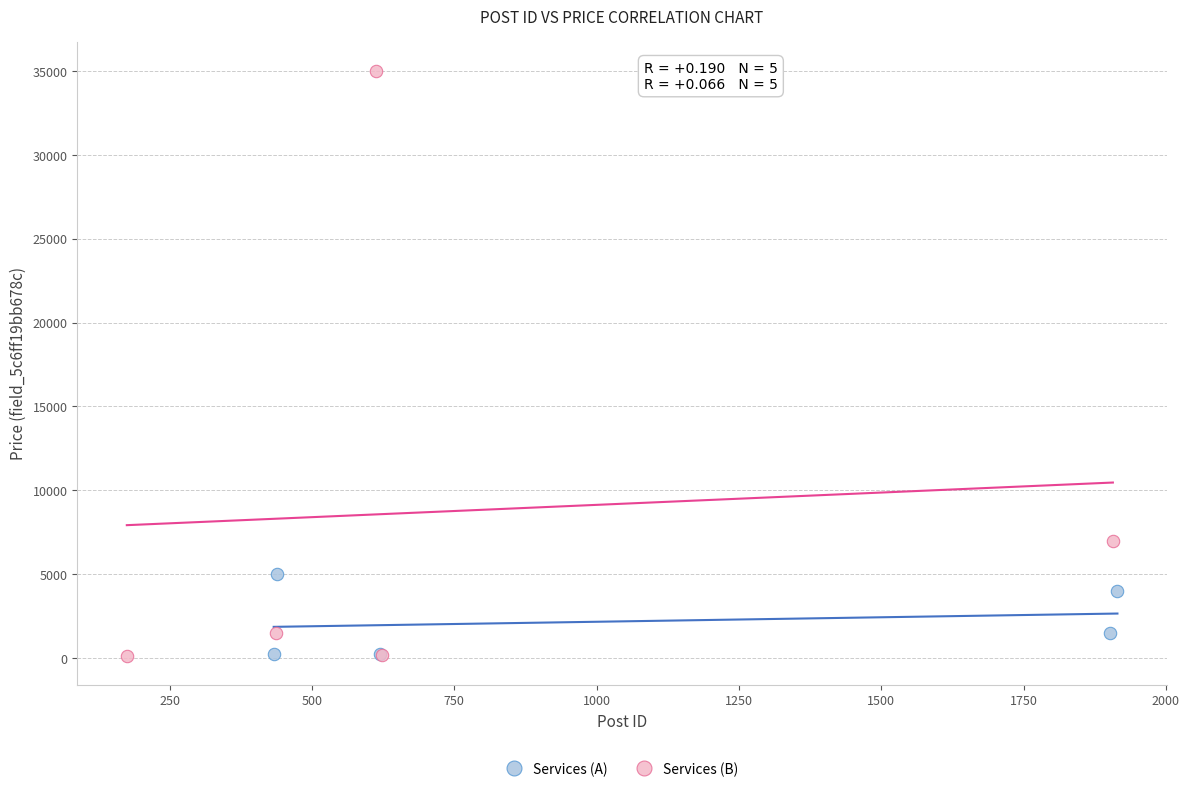

Which series reaches the maximum Y coordinate?

Services (B)